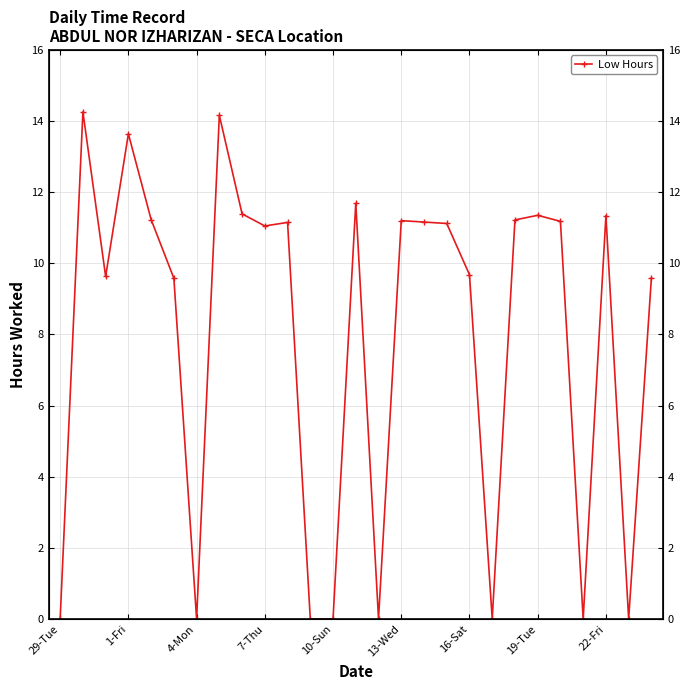

What is the sum of the values at 22-Fri and 29-Tue?

11.4